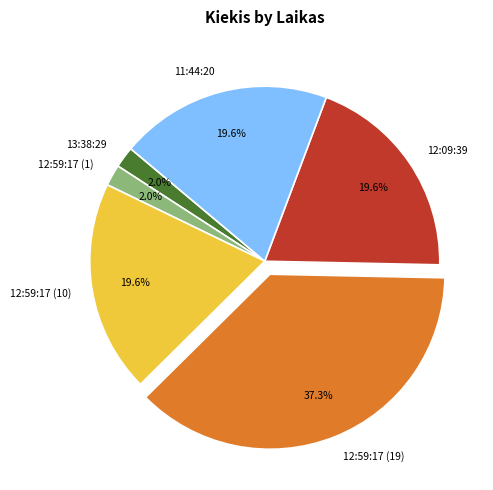

What is the ratio of the value at 12:59:17 (1) to the value at 13:38:29?

1.0